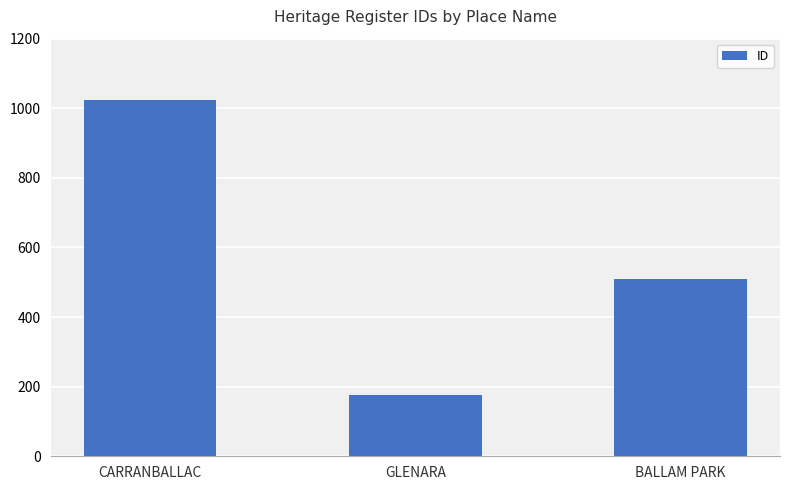

What is the smallest value displayed?

177